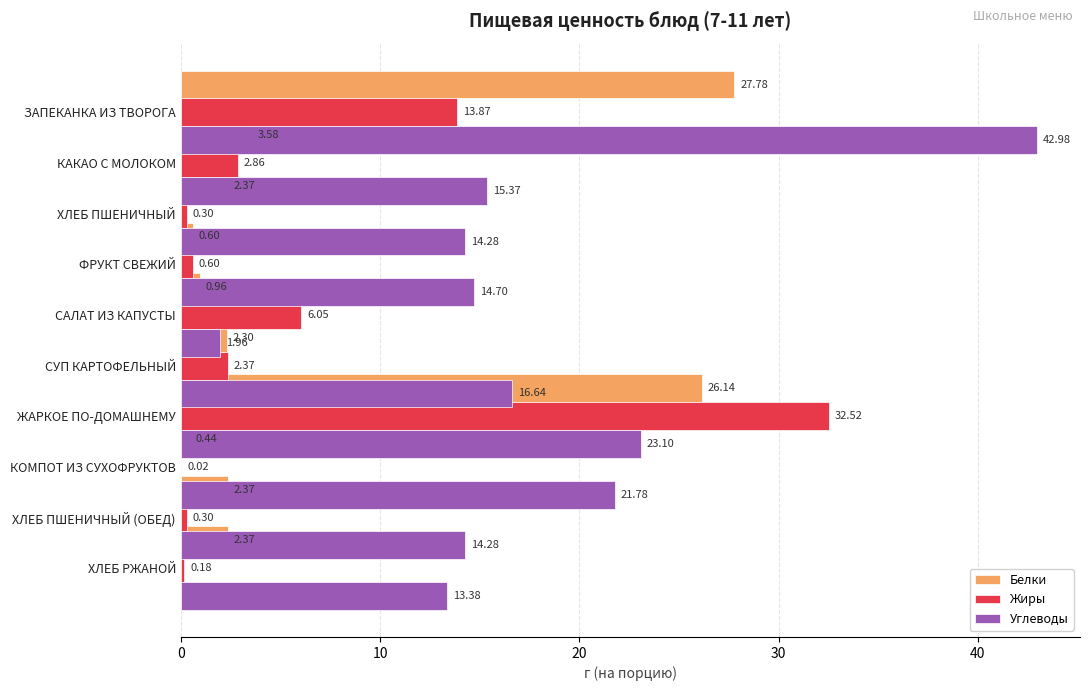

What is the difference between the highest and lowest values at 6?

9.4